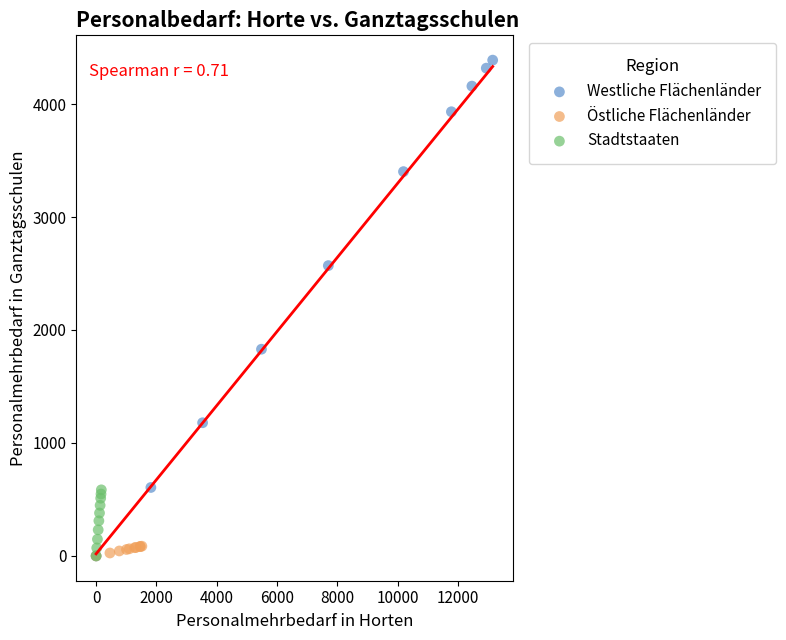

Which series has the widest spread of Y values?

Westliche Flächenländer